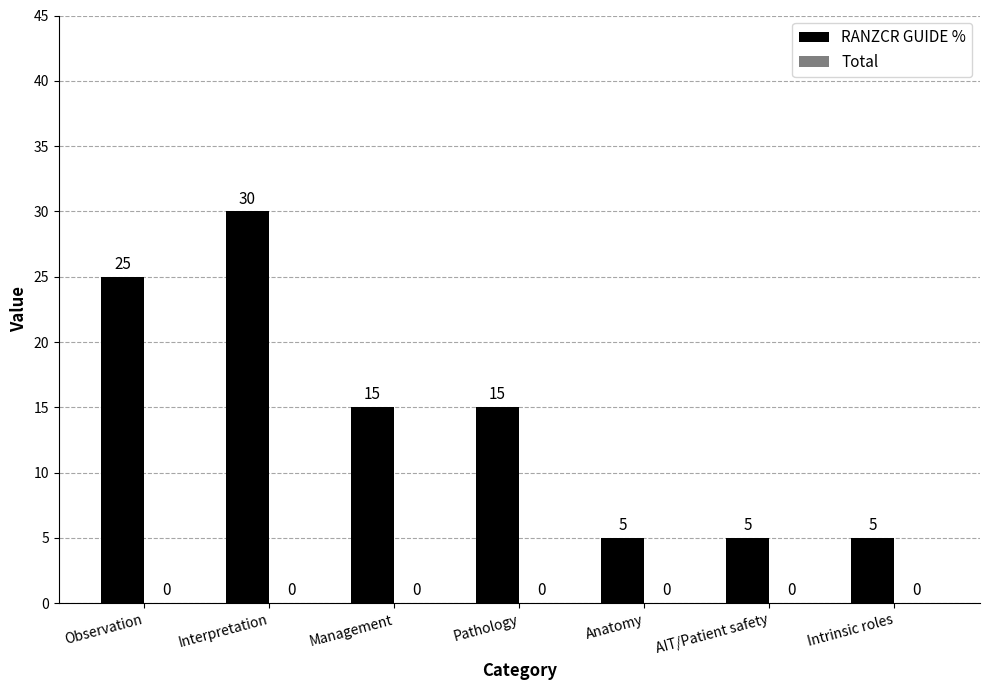

Is it true that the value at Observation is 25?

True